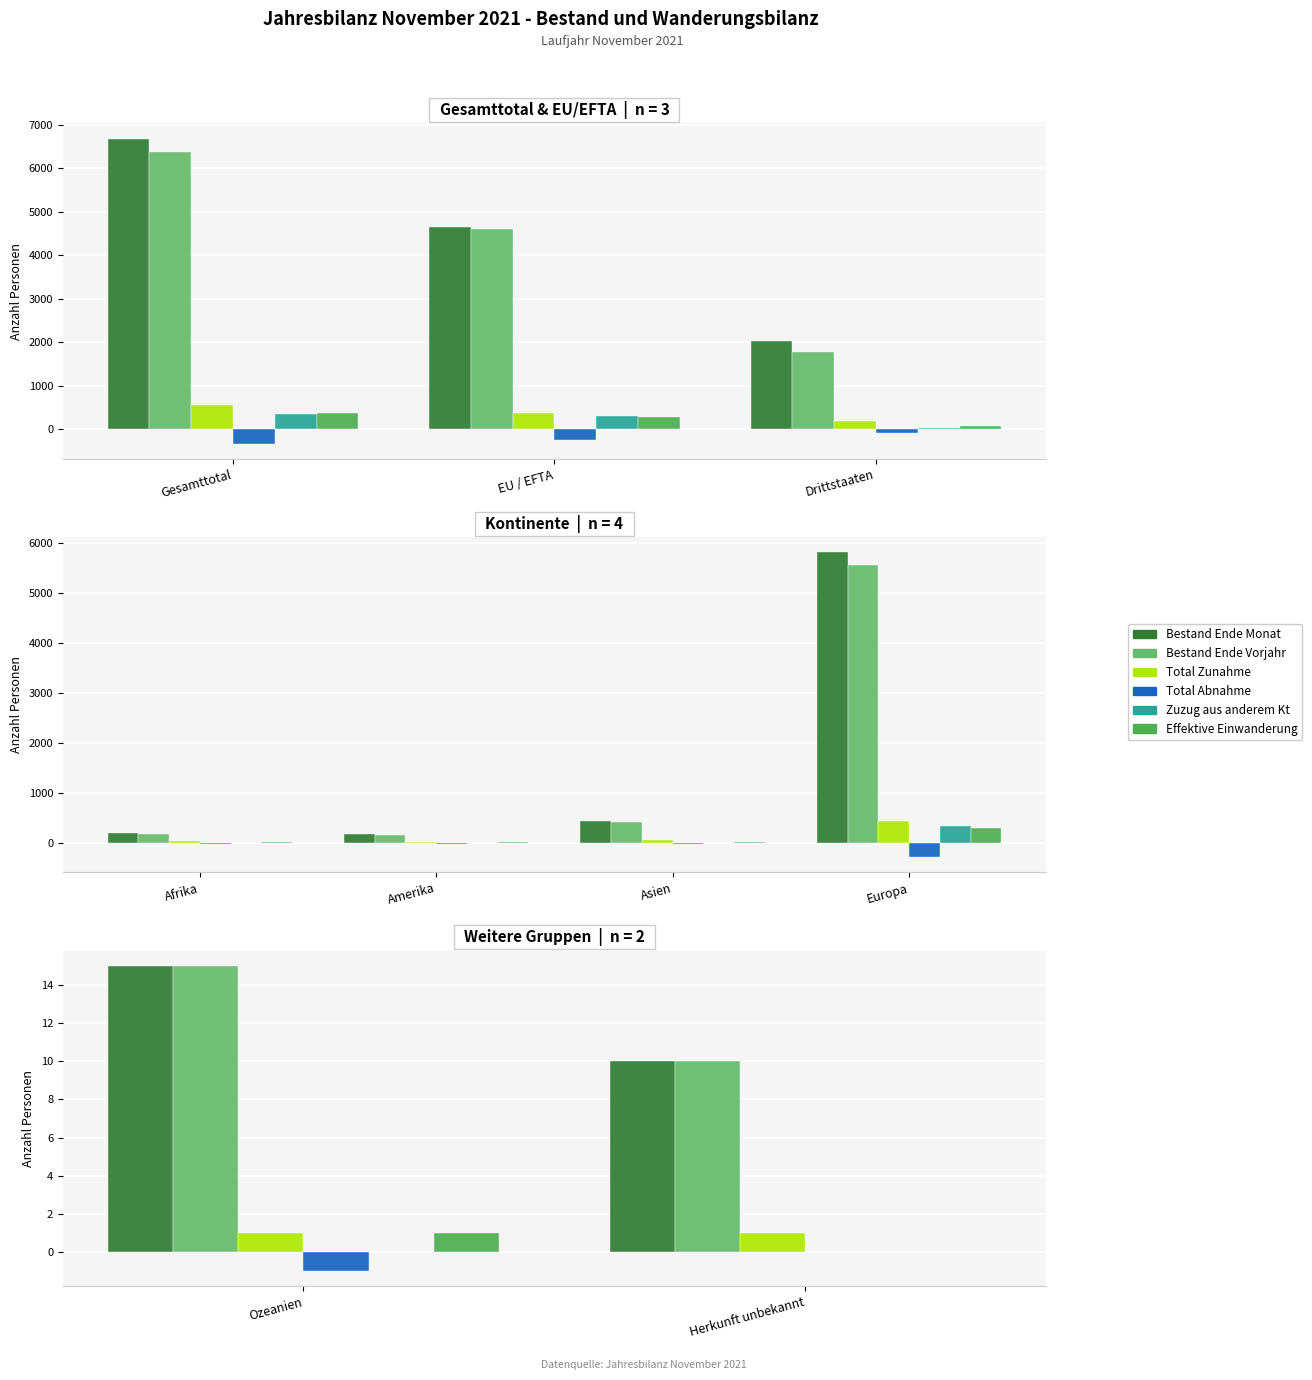

What are all the series names shown in the legend?

Bestand Ende Monat, Bestand Ende Vorjahr, Total Zunahme, Total Abnahme, Zuzug aus anderem Kt, Effektive Einwanderung